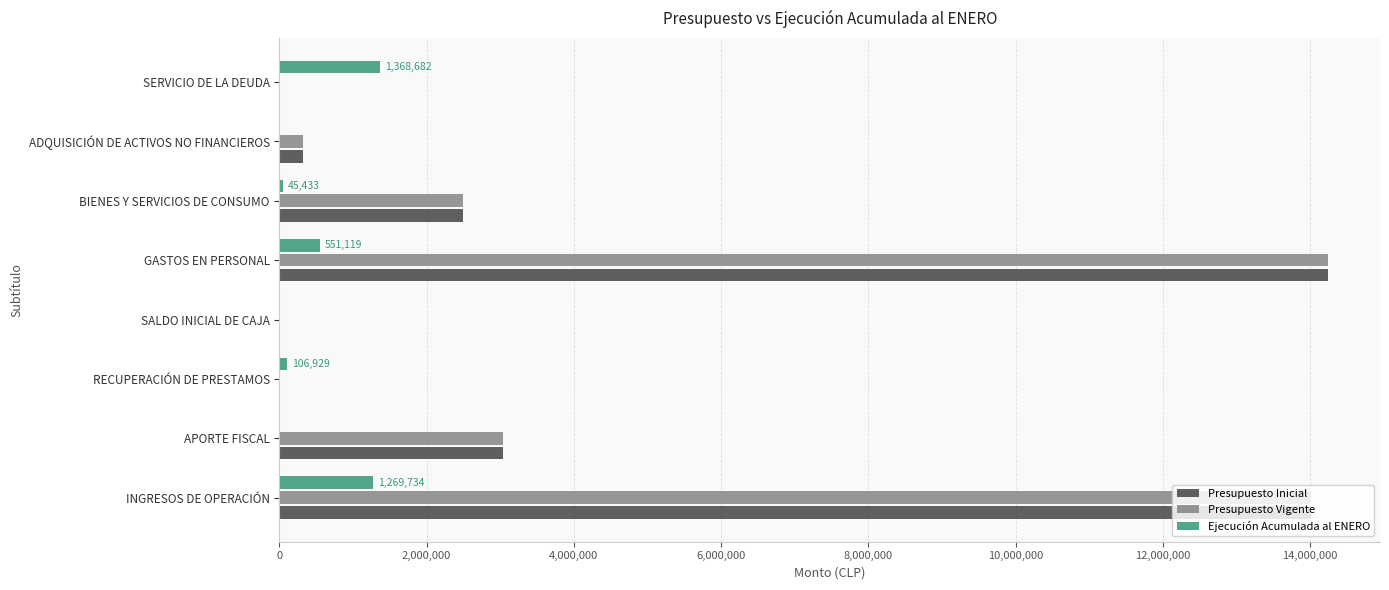

The value of Ejecución Acumulada al ENERO at APORTE FISCAL is -743377. True or false?

False